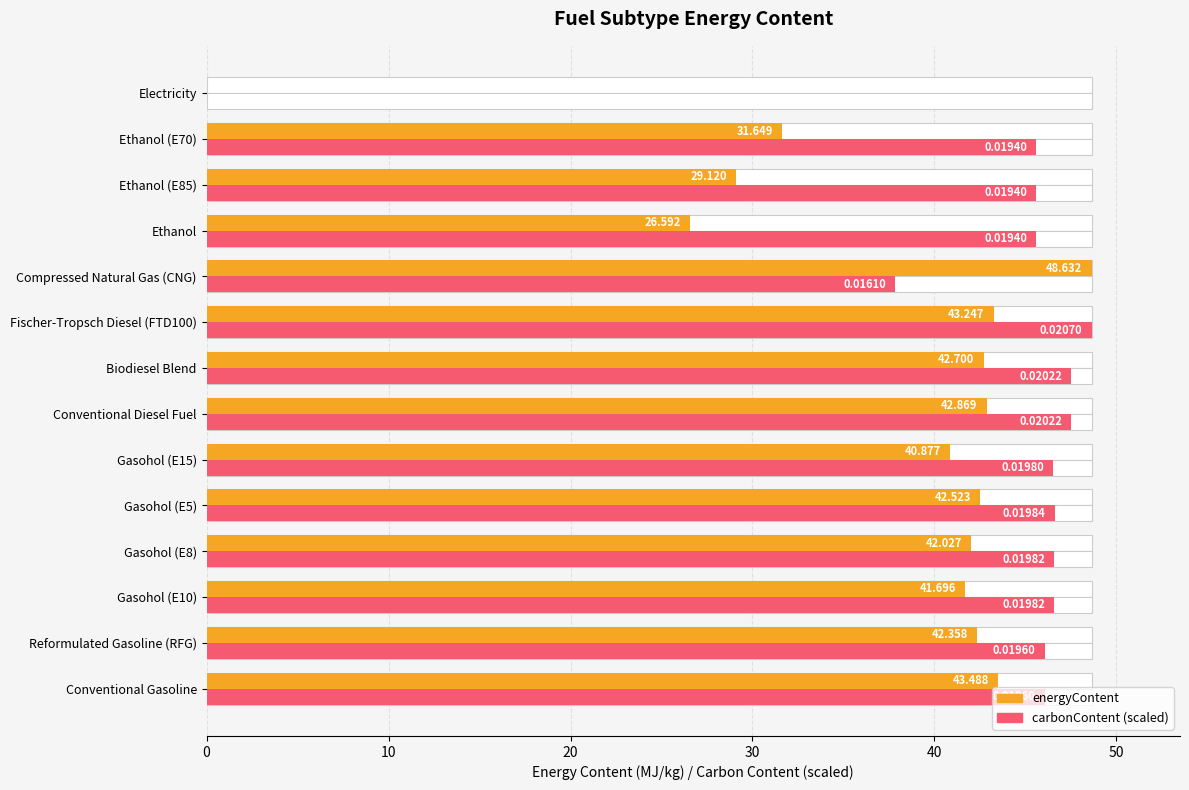

What is the value of the energyContent bar at the 12th from the left?

29.1